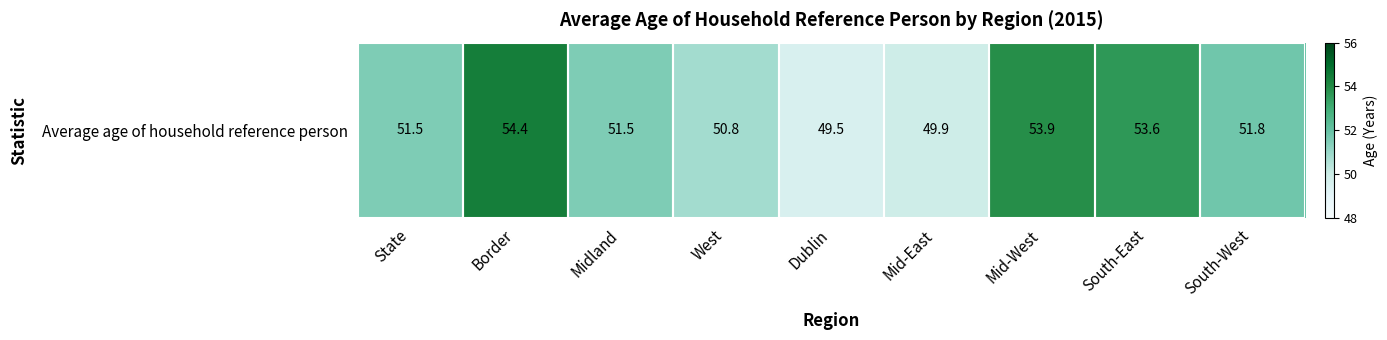

What is the difference between the second highest and second lowest values?

4.0